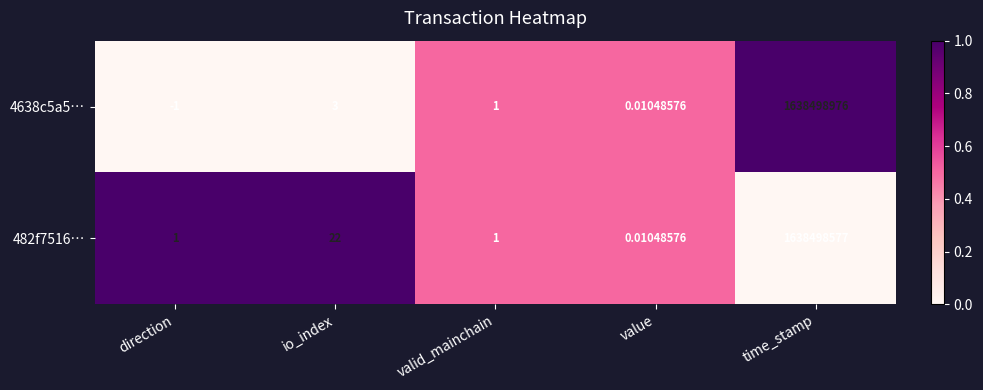

At which label does 4638c5a5… first exceed 1?

io_index